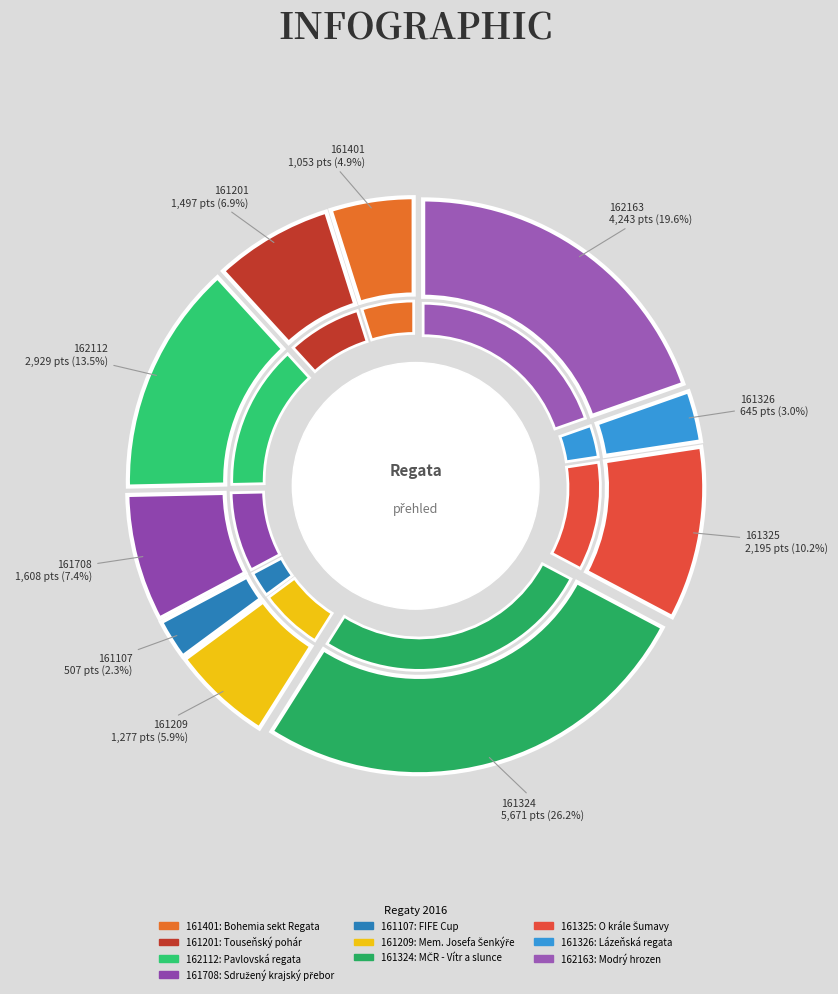

Which has a higher value, 161201 or 161401?

161201